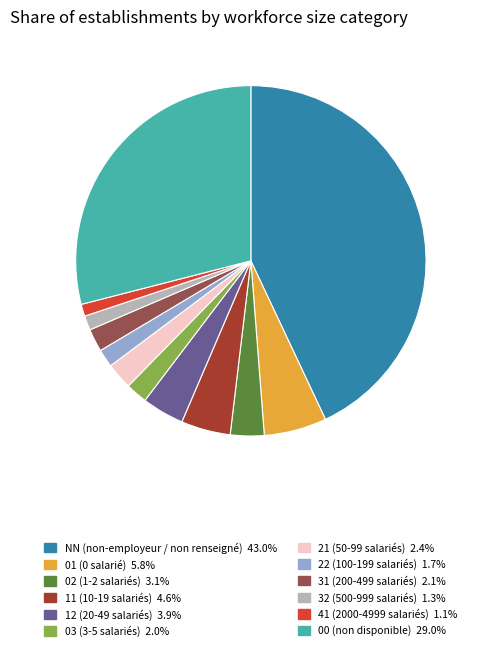

Do 01 and 41 together represent more than half of the pie?

No